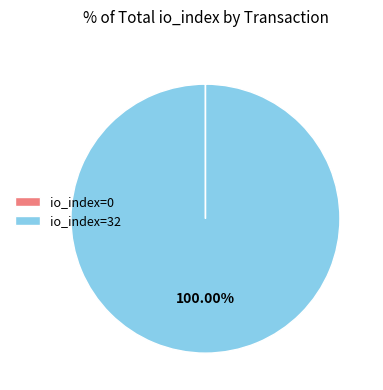

Which slice represents more than half of the pie?

io_index=32